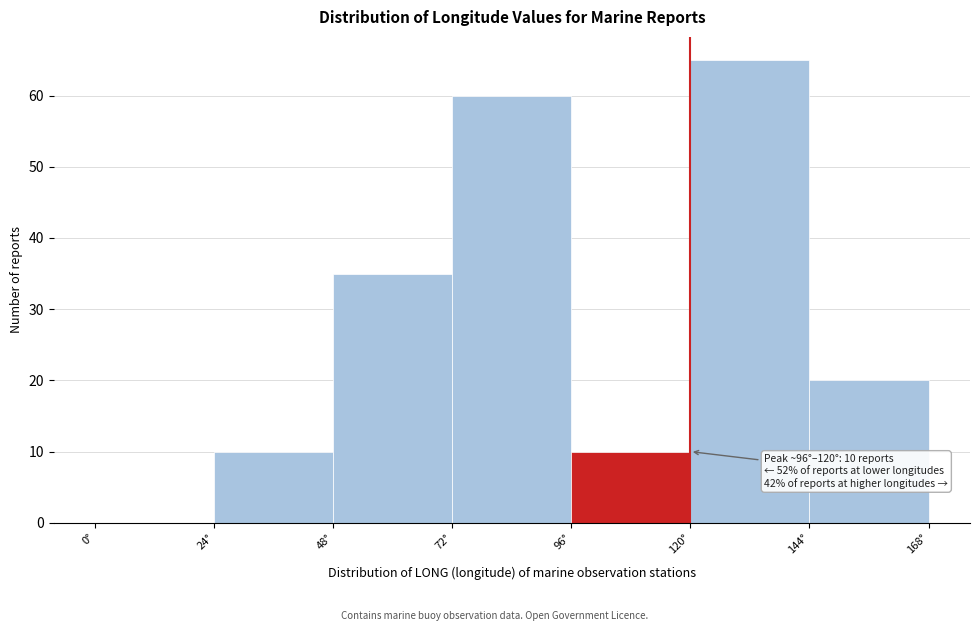

Over which range of the x-axis is the bar tallest?

120 to 144